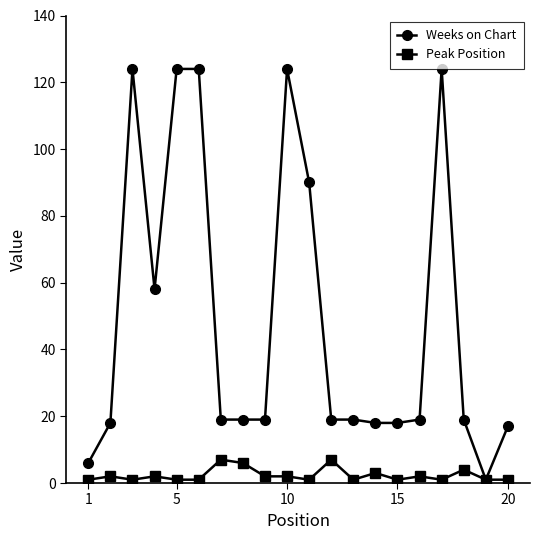

List the series in order of their overall mean, highest first.

Weeks on Chart, Peak Position